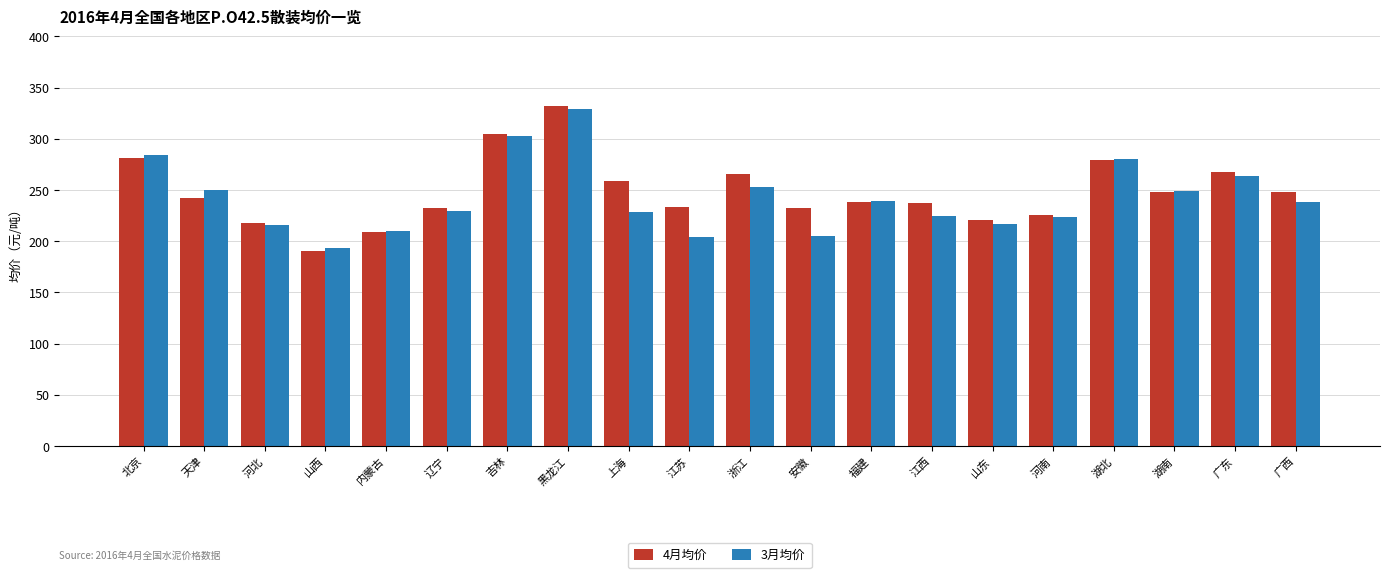

Which series has the largest total across all categories?

4月均价